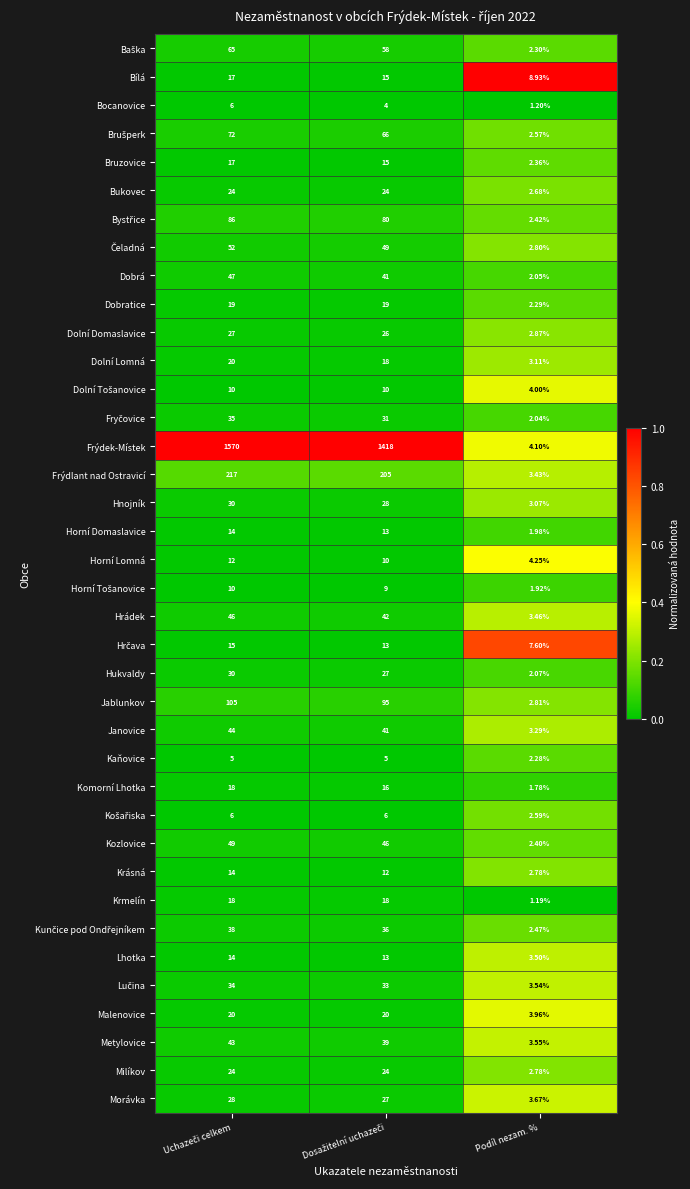

At which label is Krmelín closest to 9?

Podíl nezam. %